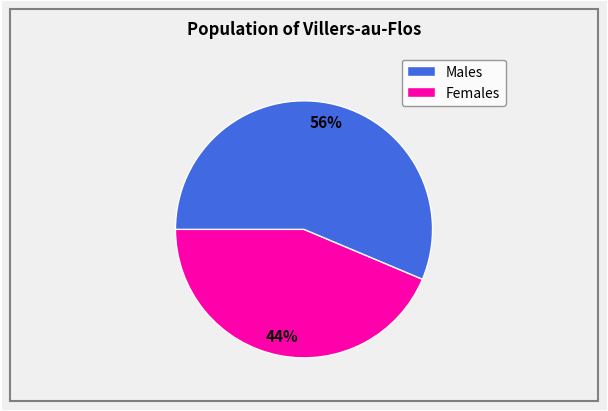

To the nearest percent, what is the average slice percentage?

50%